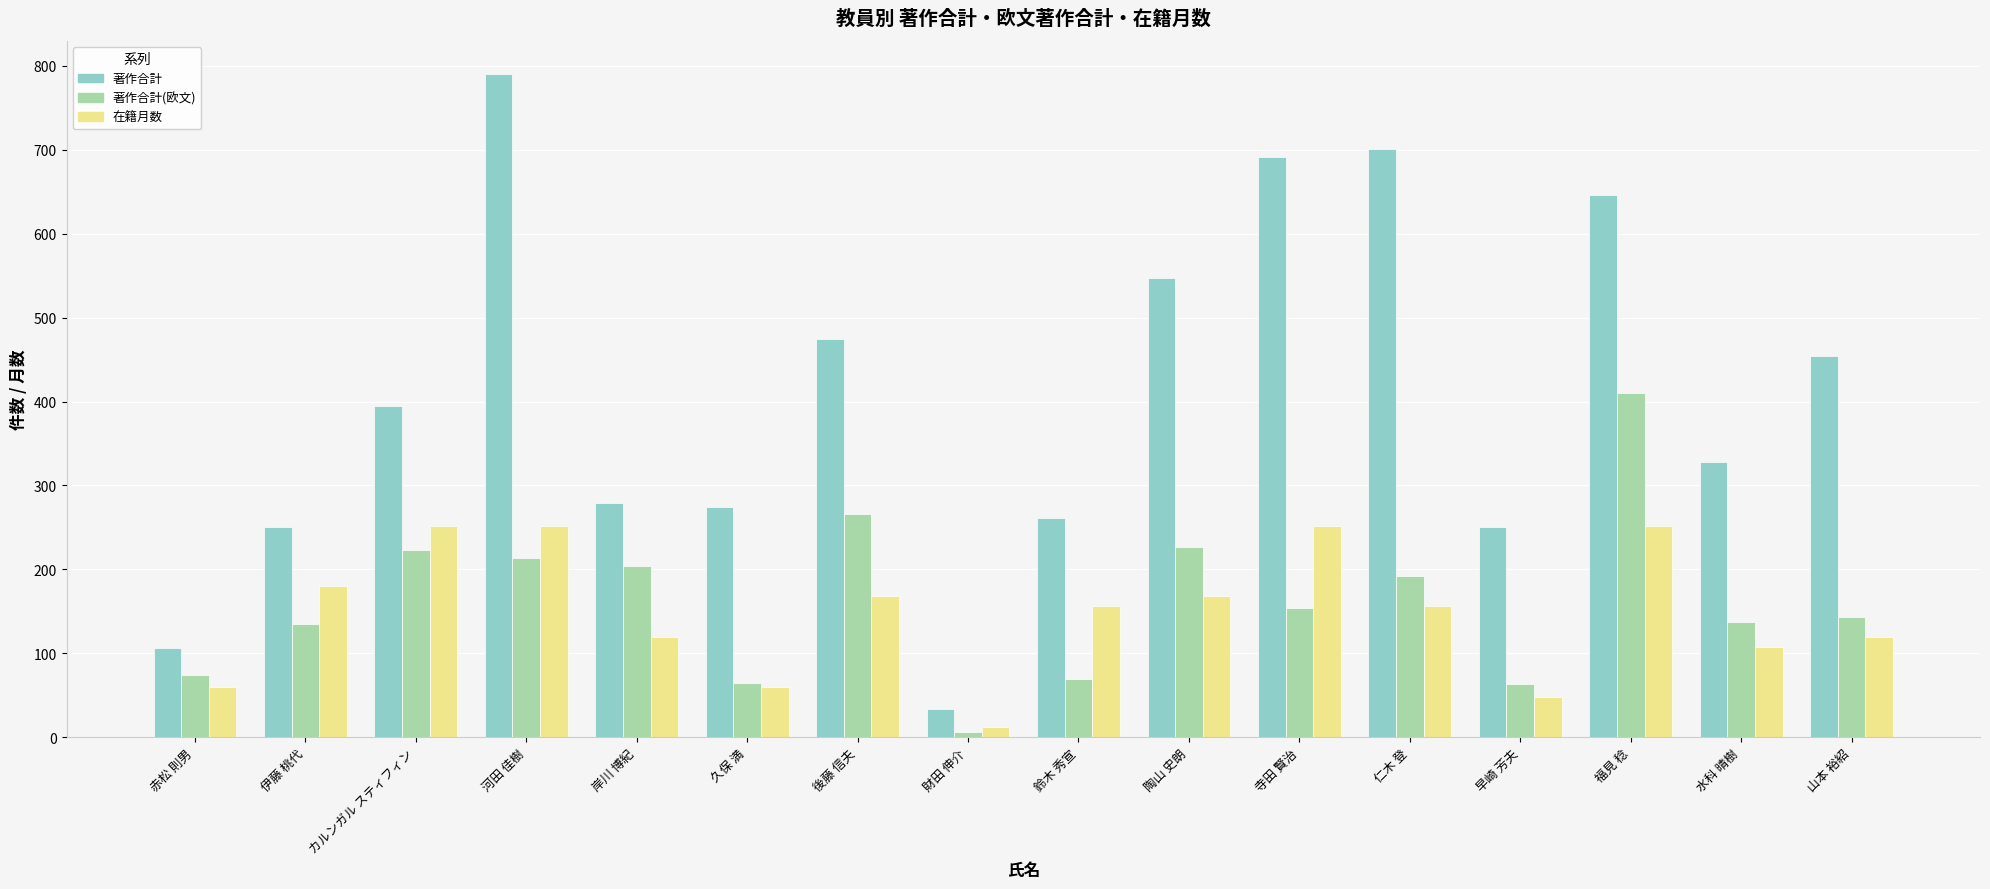

Is it true that 著作合計 equals 84 at 水科 晴樹?

False